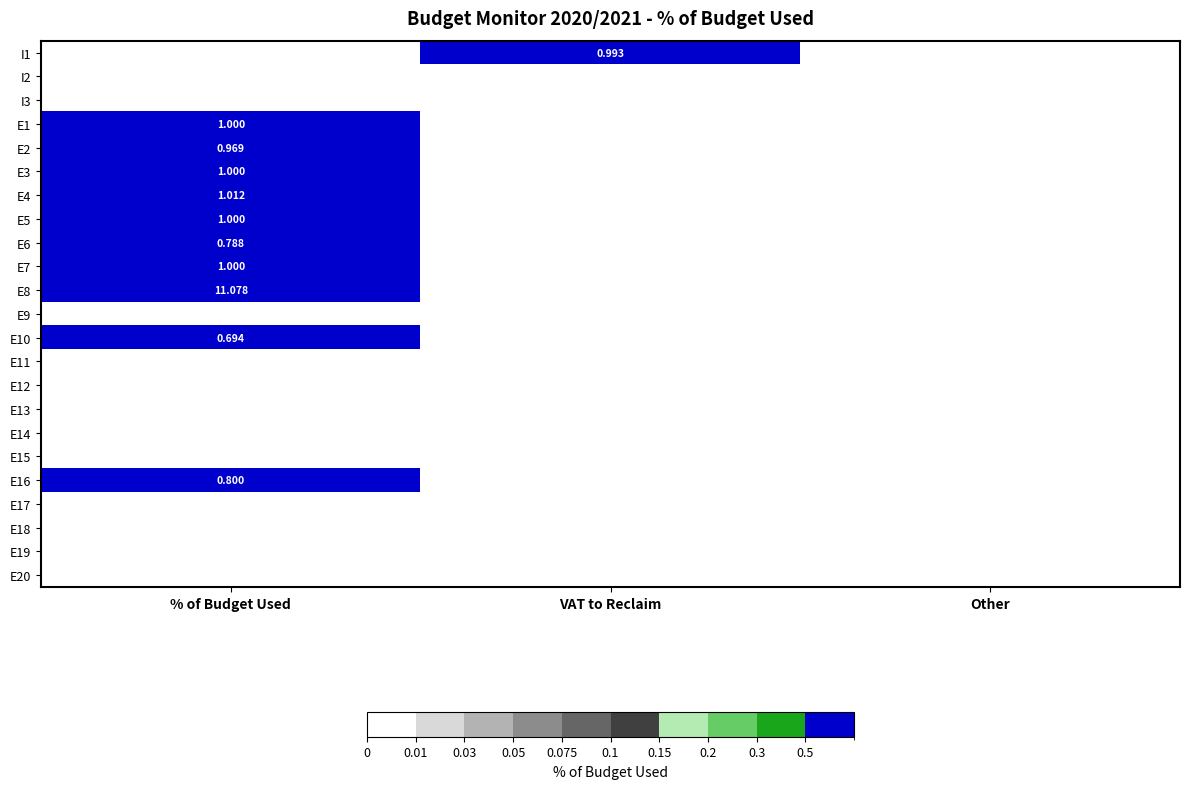

What is the total value across all series at % of Budget Used?

19.3